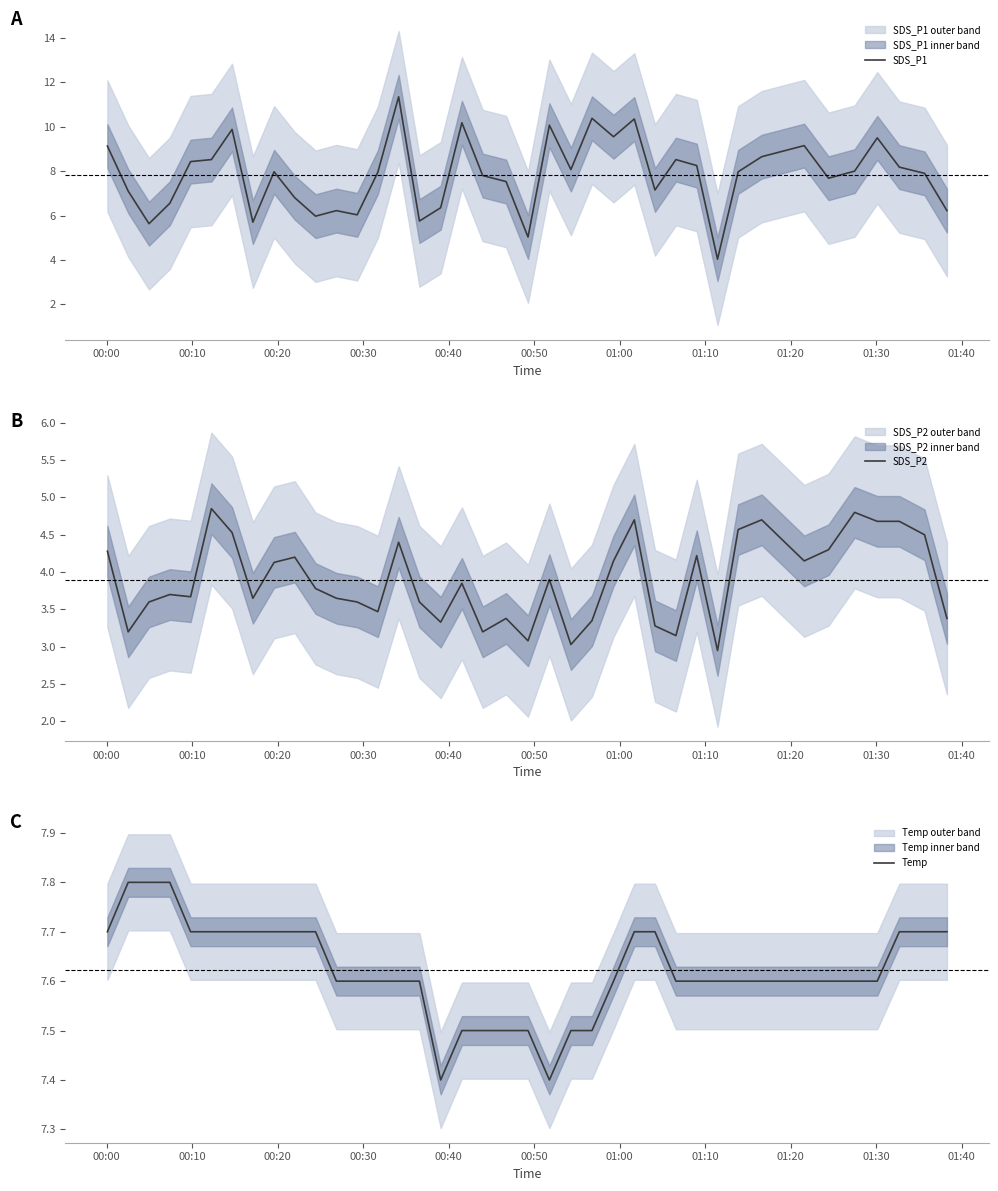

What is the maximum value for Temp?

7.8